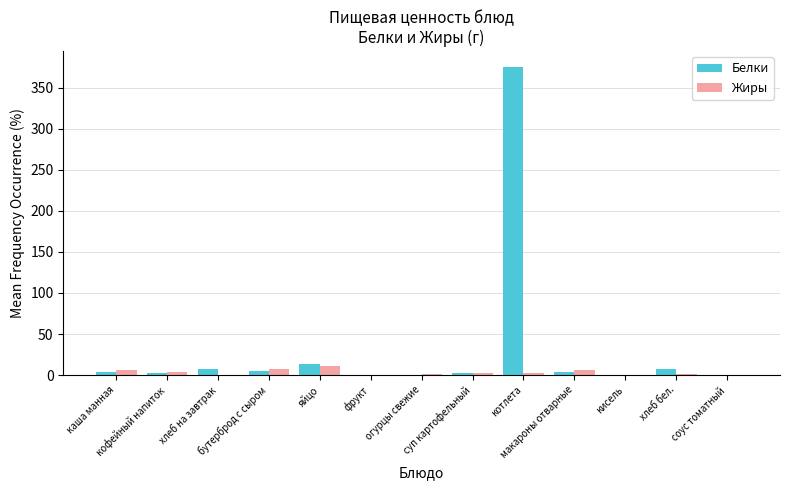

What are all the series names shown in the legend?

Белки, Жиры